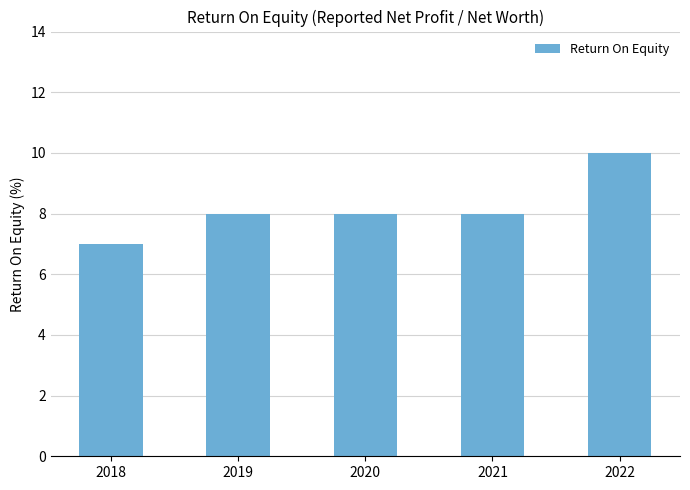

True or false: the data shows 8.0 at 2021.

True